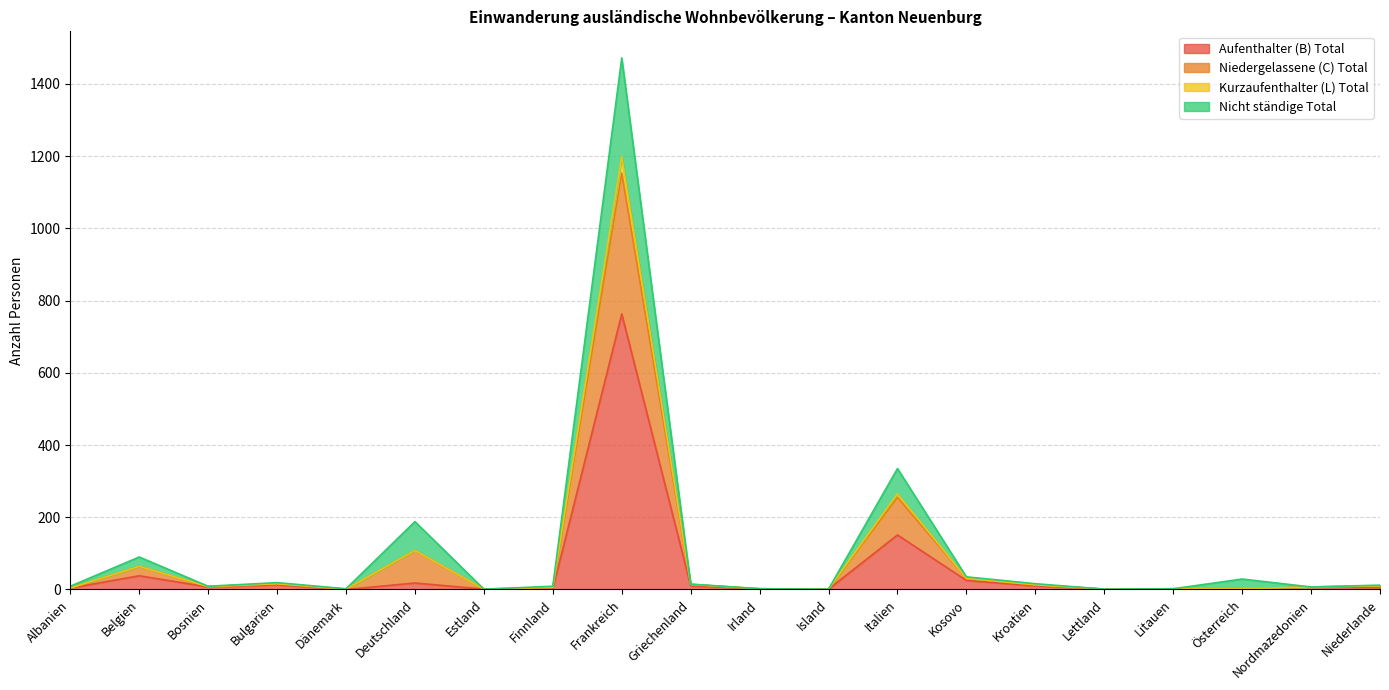

What is the maximum value for Aufenthalter (B) Total?

763